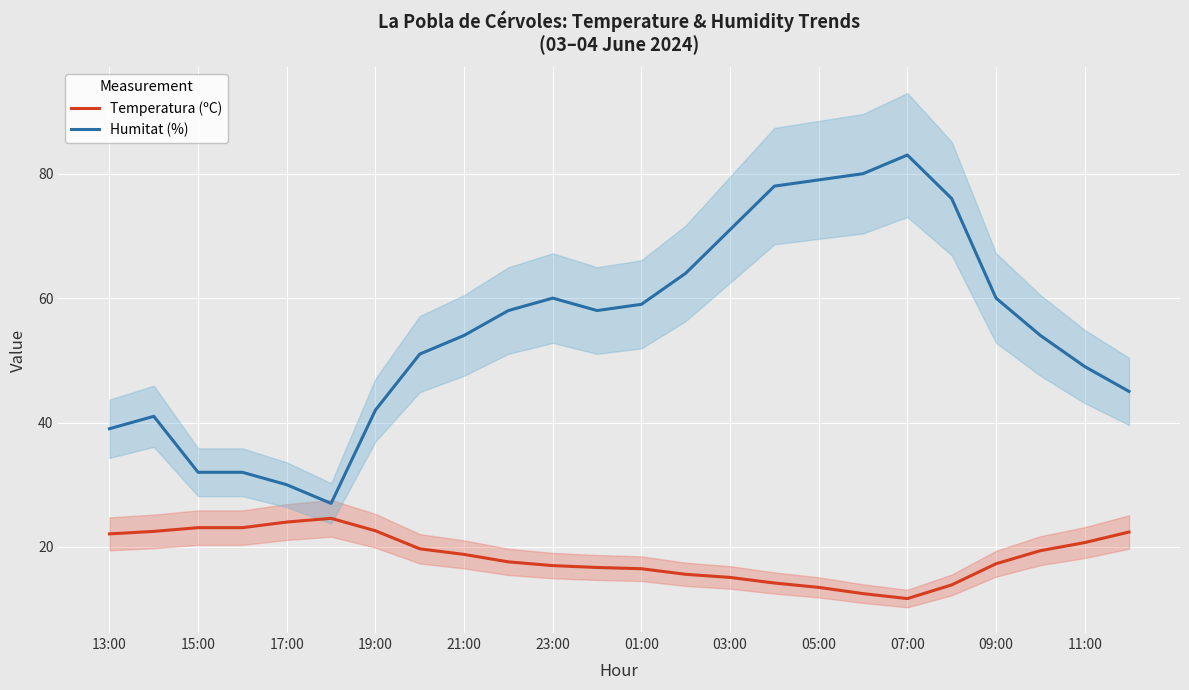

How many data points in Humitat (%) are less than 58?

12